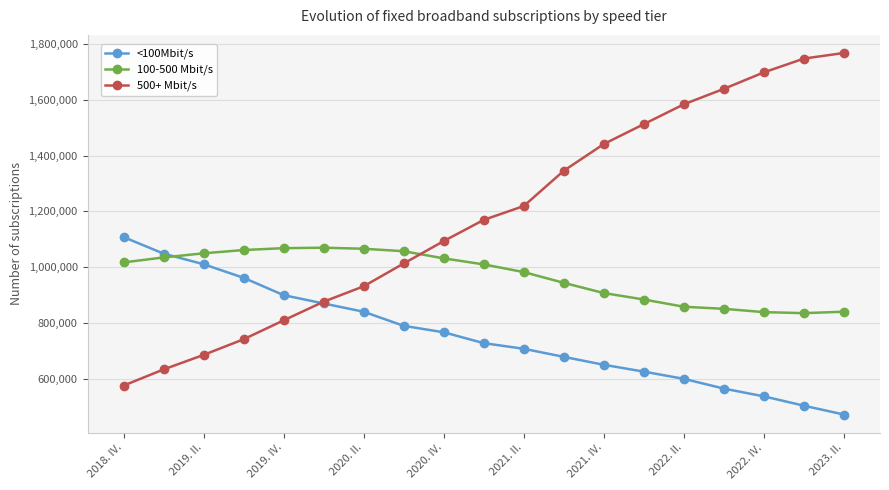

Which series has the widest spread of values?

500+ Mbit/s